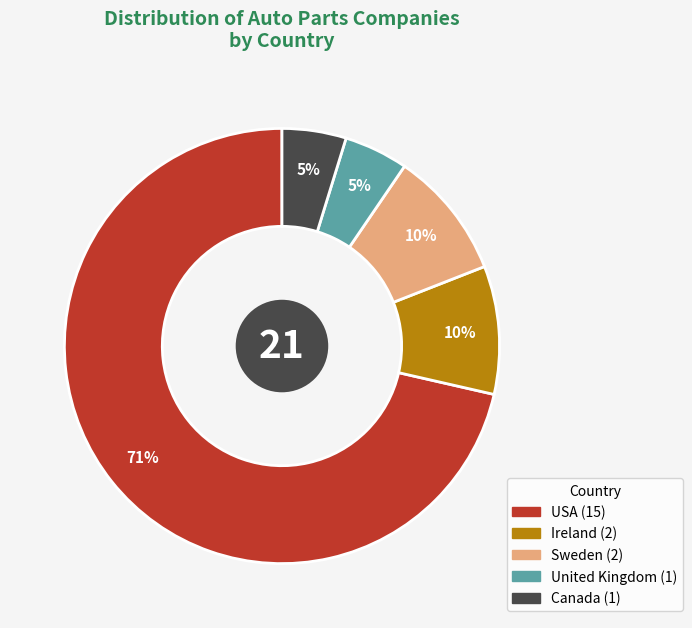

Is there a majority slice in this chart?

Yes